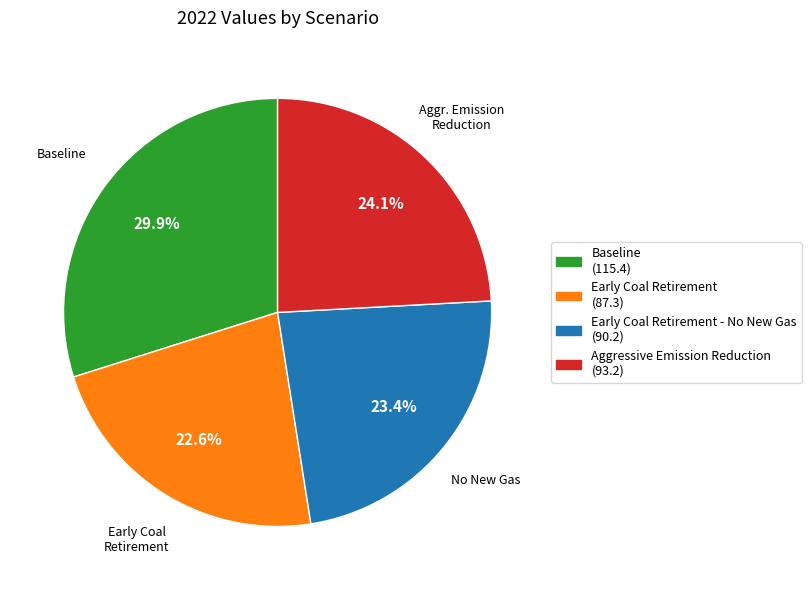

Is there a majority slice in this chart?

No